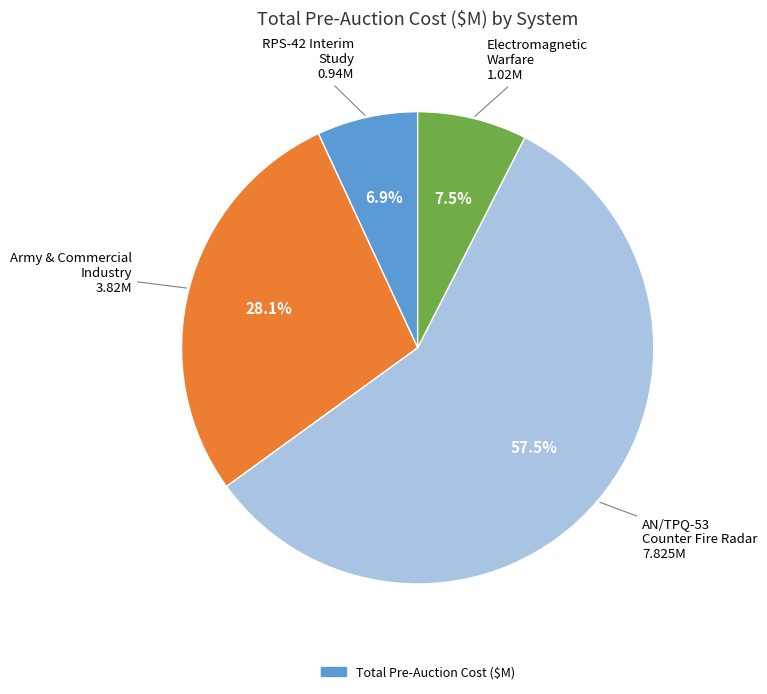

Is there a majority slice in this chart?

Yes